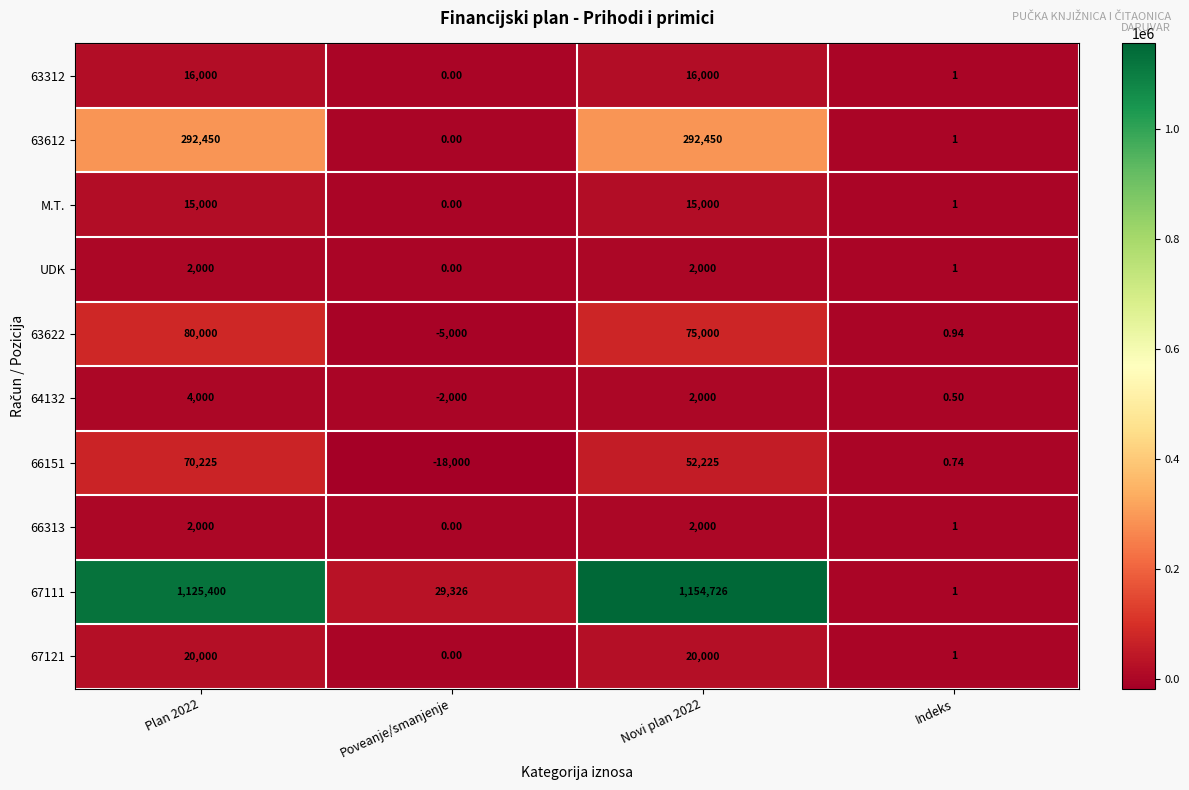

Where is 63612 nearest to the value 146225?

Indeks